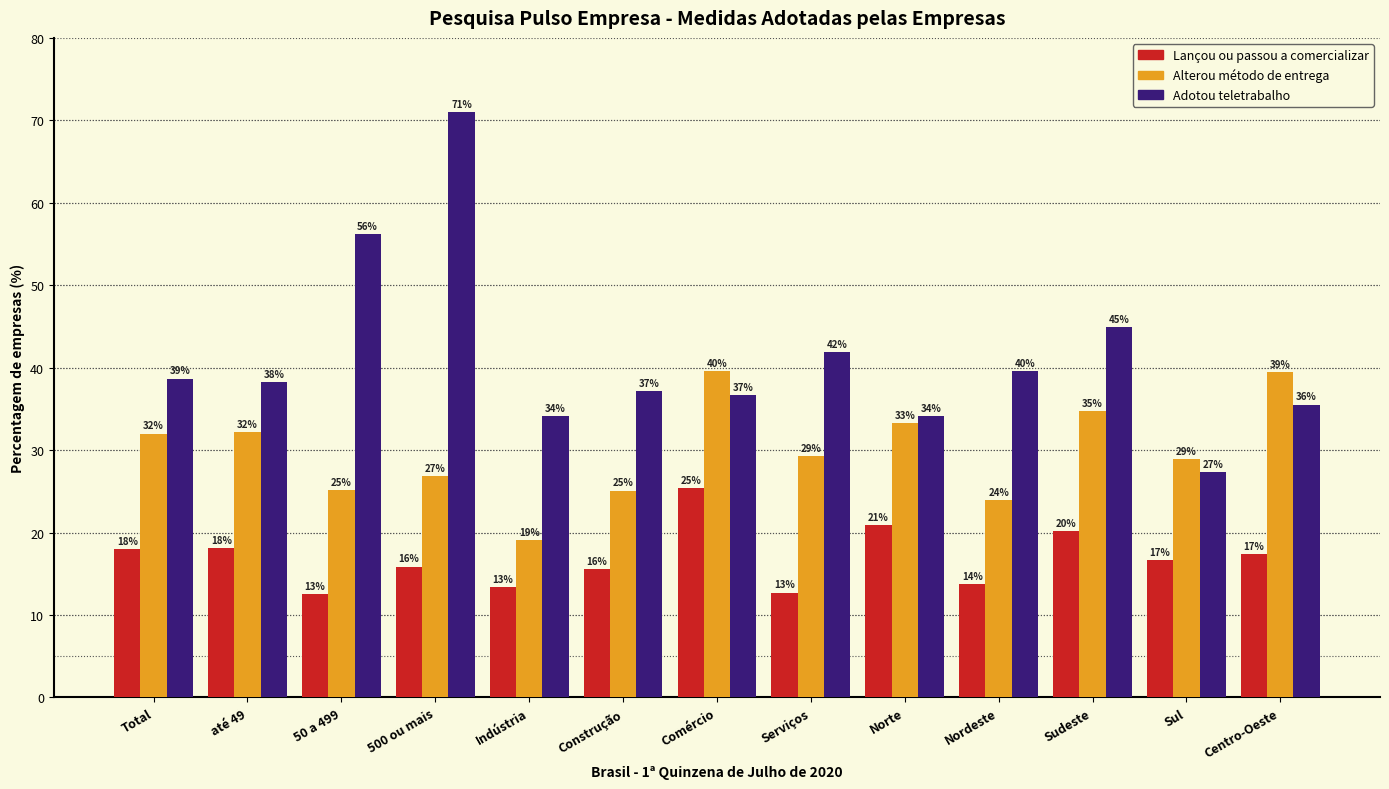

What is the minimum value for Lançou ou passou a comercializar?

12.6